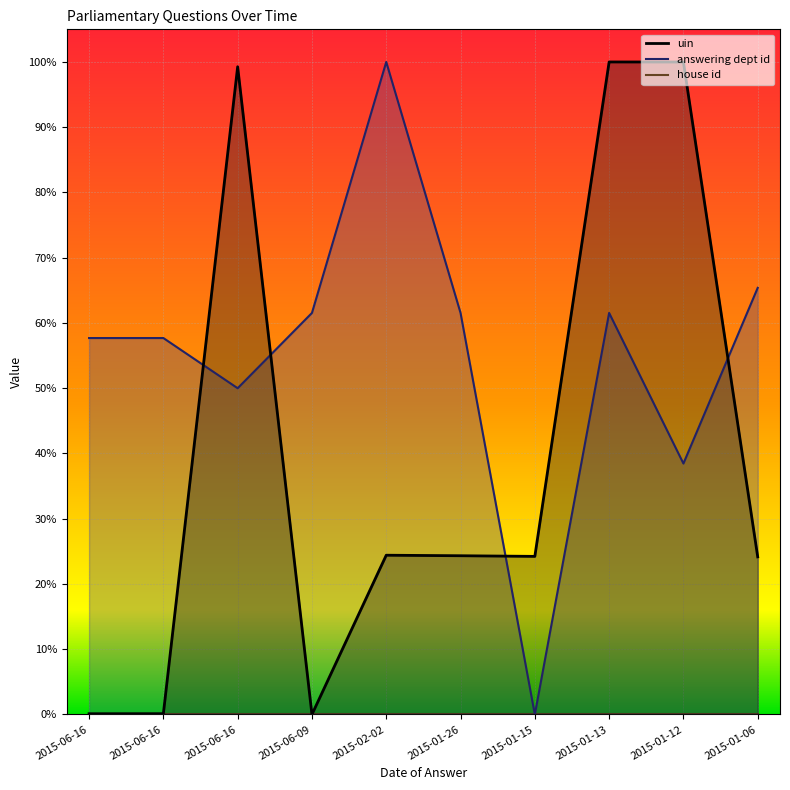

How many values in answering dept id are above zero?

9